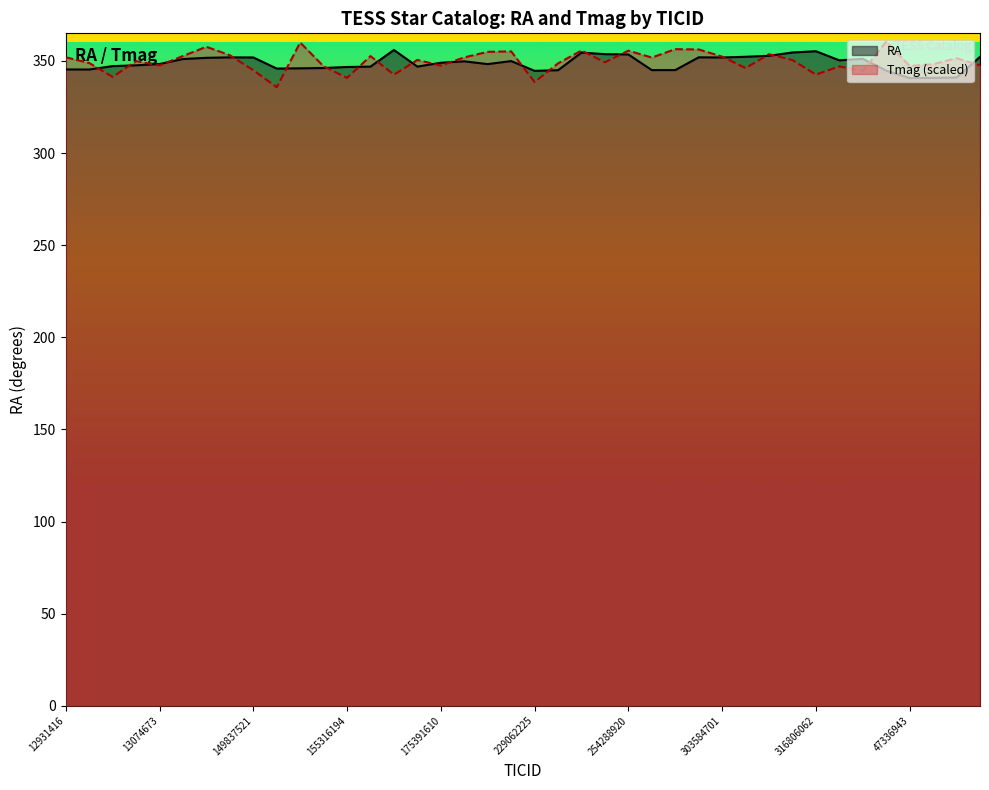

The value of Tmag at 13074673 is 452.3. True or false?

False